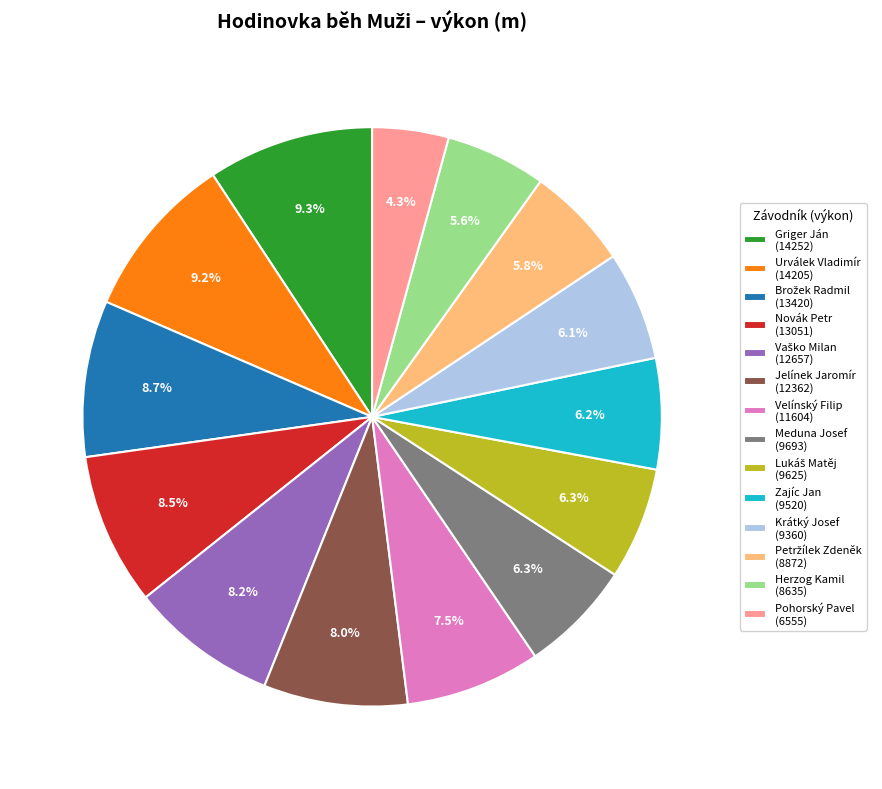

To the nearest percent, what is the combined percentage of Herzog Kamil and Jelínek Jaromír?

14%